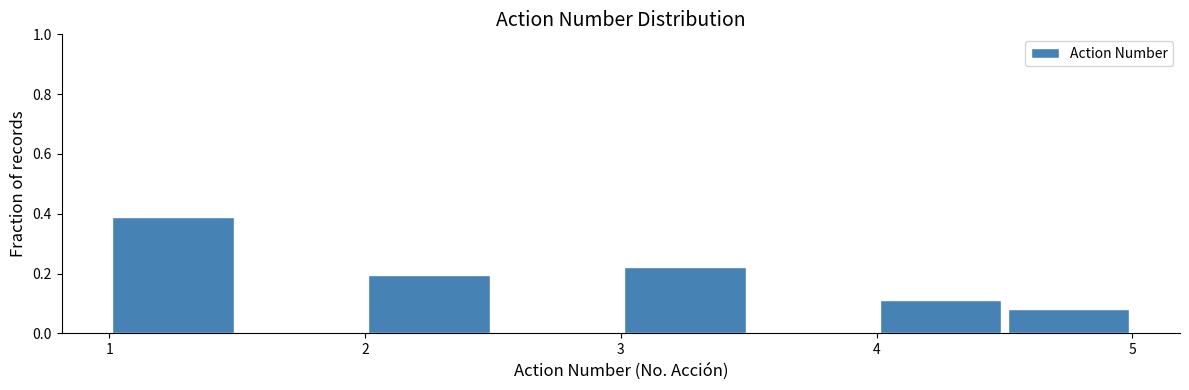

Reading left to right, list every bar in this chart as the range it spans on the x-axis followed by its height. The values are not printed on the chart, so give them approximately, as read against the axis.

1.0 to 1.5: 0.38
1.5 to 2.0: 0
2.0 to 2.5: 0.20
2.5 to 3.0: 0
3.0 to 3.5: 0.22
3.5 to 4.0: 0
4.0 to 4.5: 0.12
4.5 to 5.0: 0.08